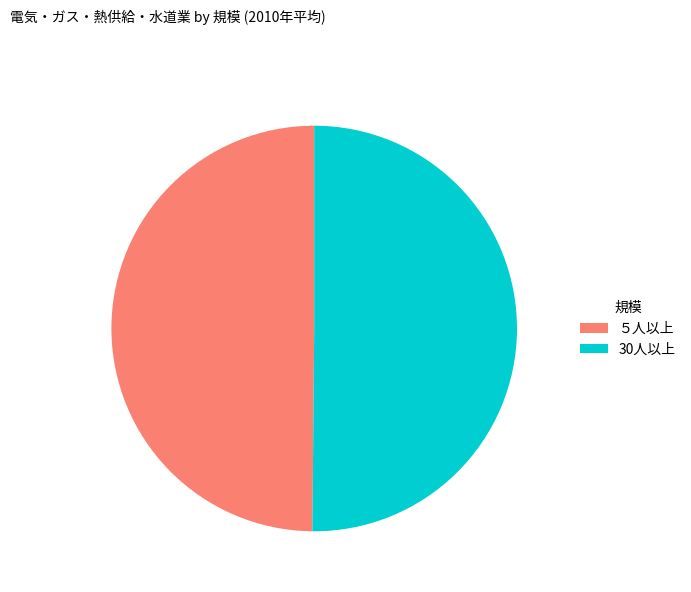

Is it true that 30人以上 is 50% of the pie?

True